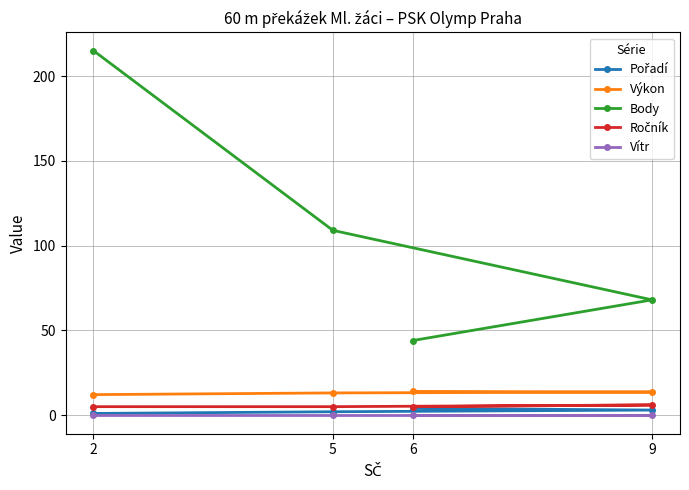

Reading left to right, list all the values displayed in this chart.

Pořadí: 2=1.0	5=2.0	9=3.0	6=4.0
Výkon: 2=12.1	5=13.1	9=13.6	6=14.0
Body: 2=215.0	5=109.0	9=68.0	6=44.0
Ročník: 2=5.0	5=5.0	9=6.0	6=5.0
Vítr: 2=-0.2	5=-0.2	9=-0.2	6=-0.2